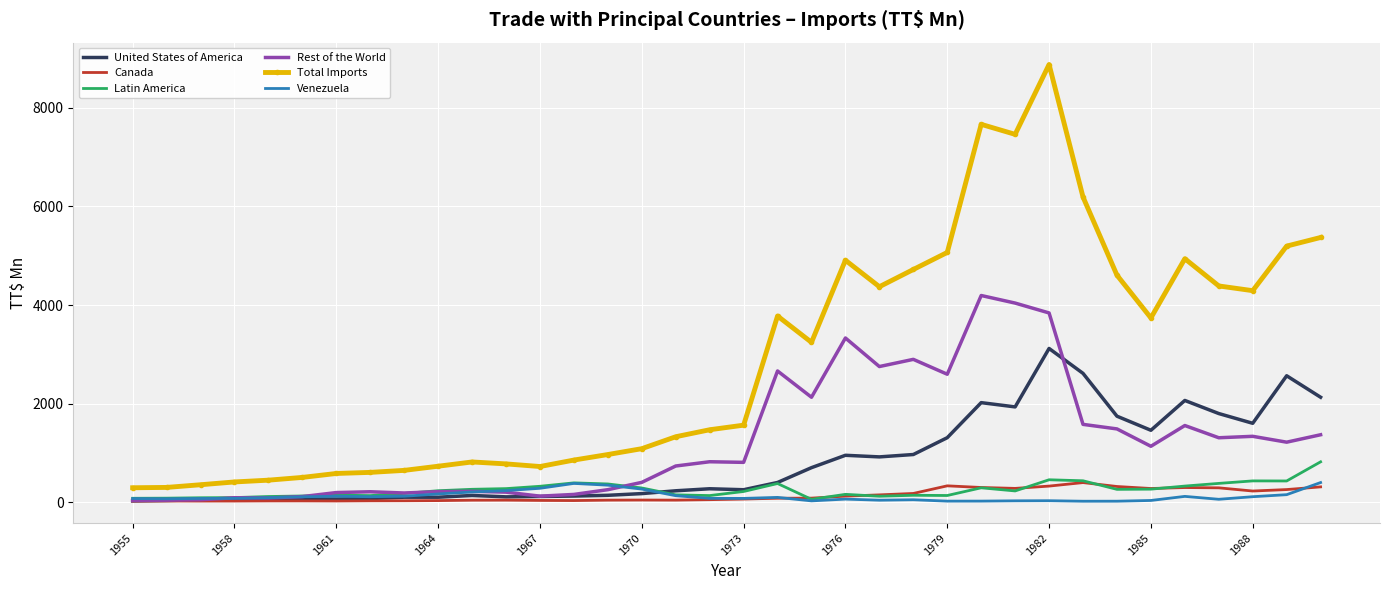

True or false: Canada and Total Imports cross at least once.

False